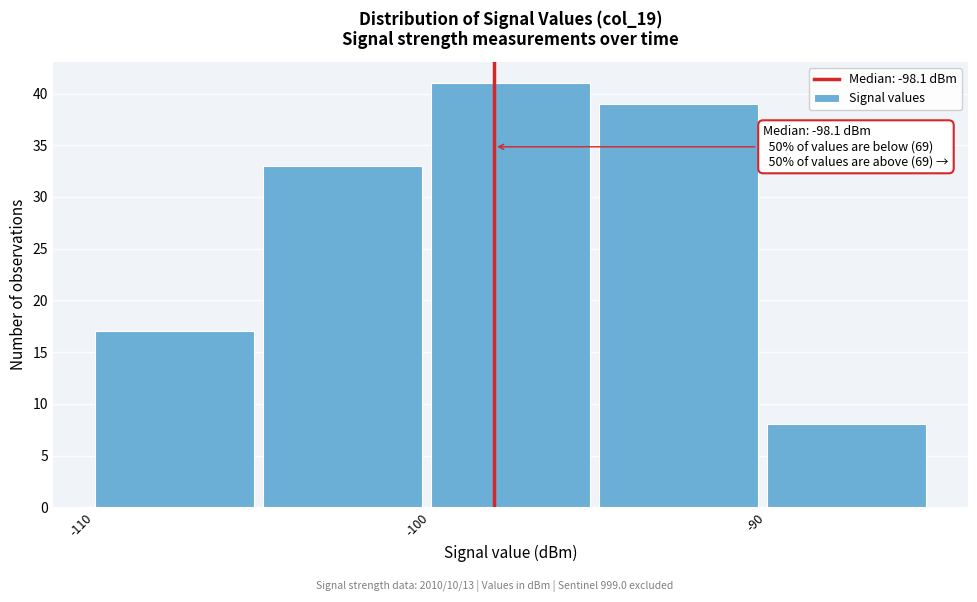

Which range on the x-axis has the tallest bar?

-100 to -95